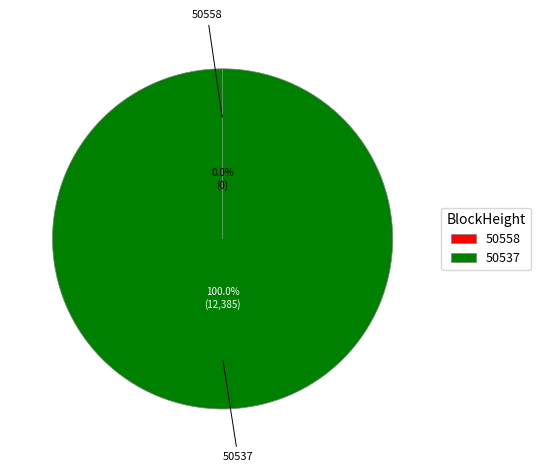

What is the majority slice?

50537